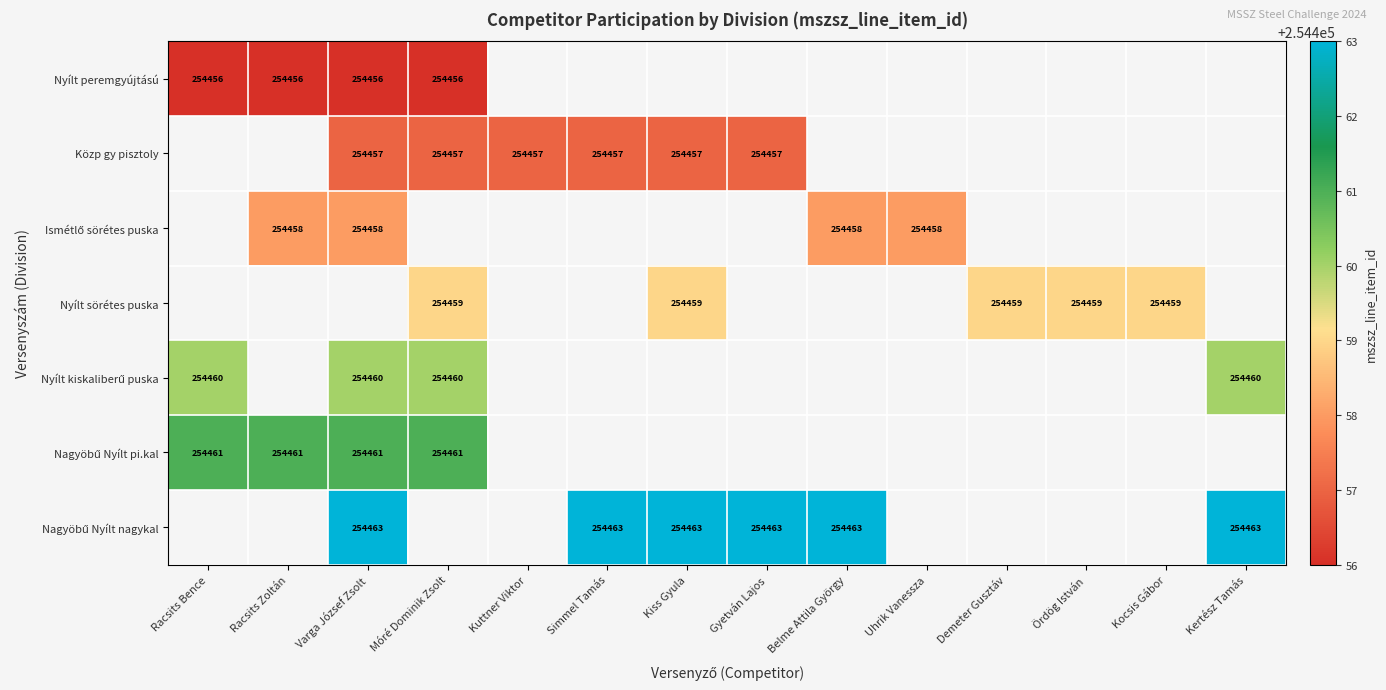

At how many categories does at least one series exceed 254462?

6